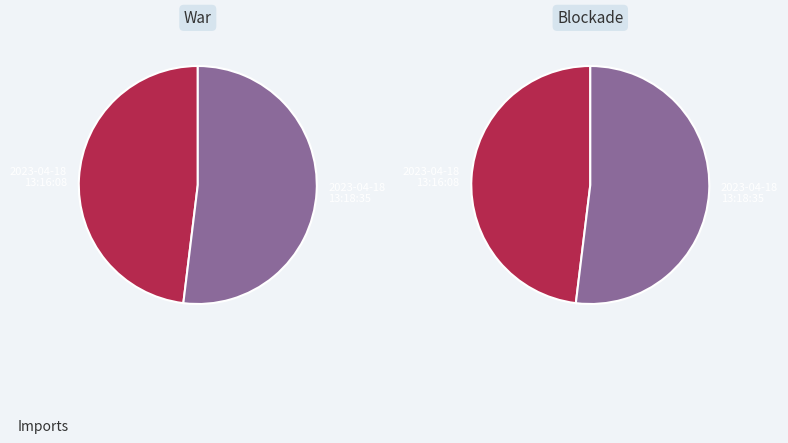

How many slices are in this pie chart?

2